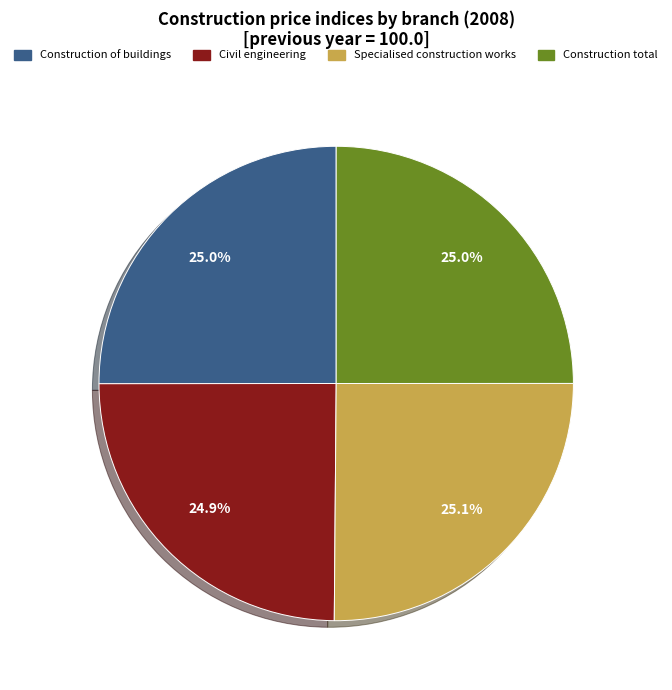

To the nearest percent, what is the average slice percentage?

25%